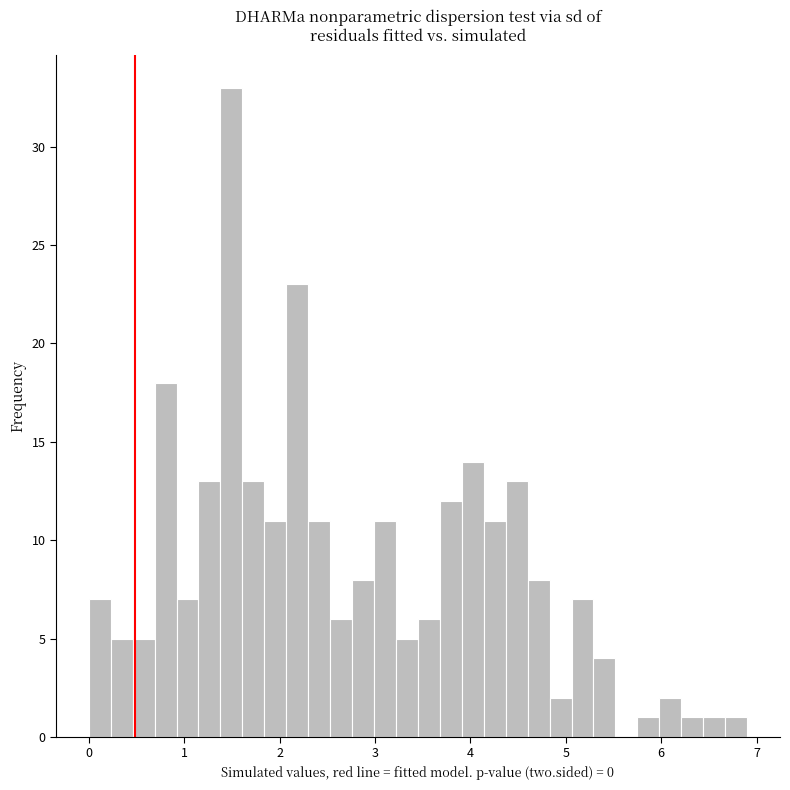

Around what value on the x-axis is the tallest bar? Give the approximate position of its centre, as read against the axis.

1.5